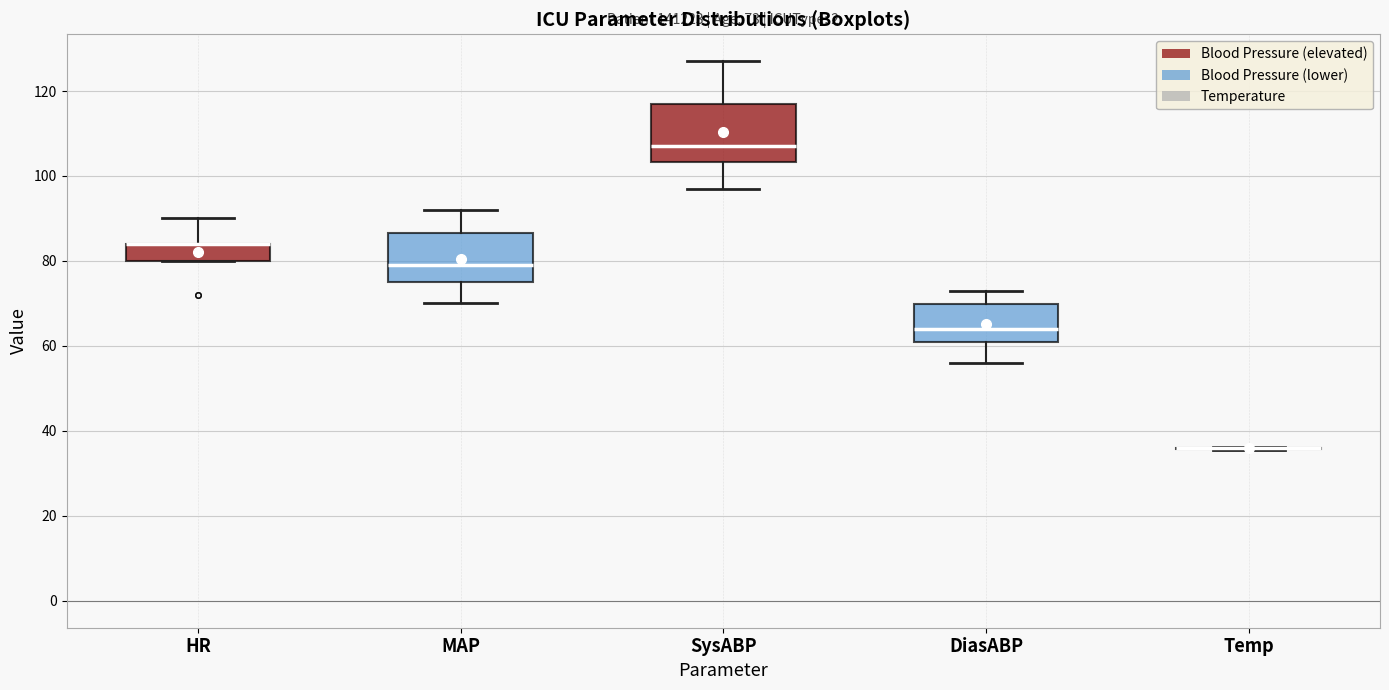

Comparing the boxes themselves (not the whiskers), which one is the tallest?

SysABP